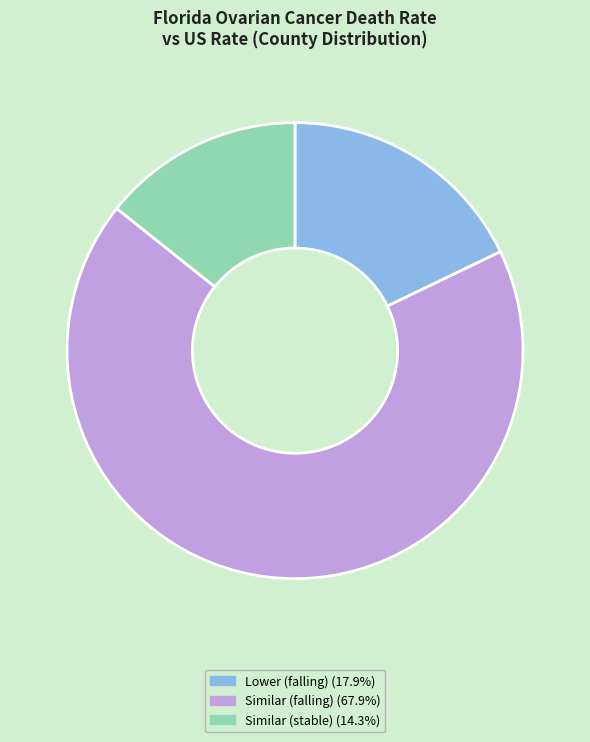

Is there any slice that represents more than half of the pie?

Yes